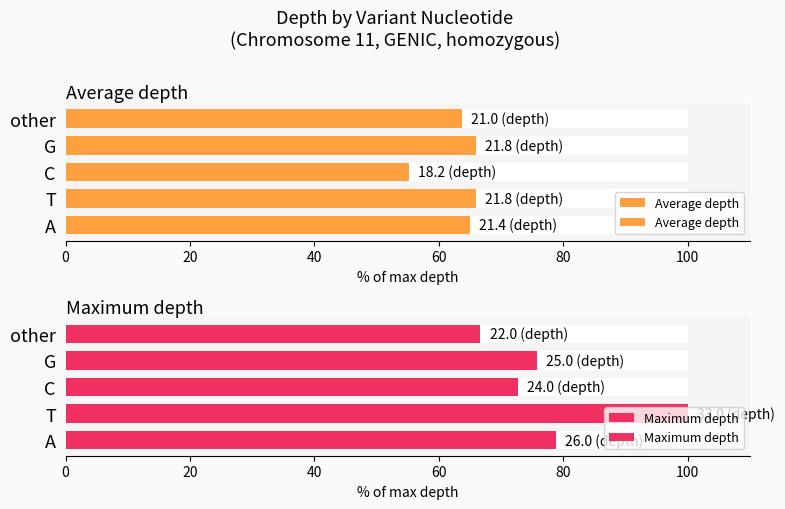

Rank the series at T from highest to lowest value.

Maximum depth, Average depth